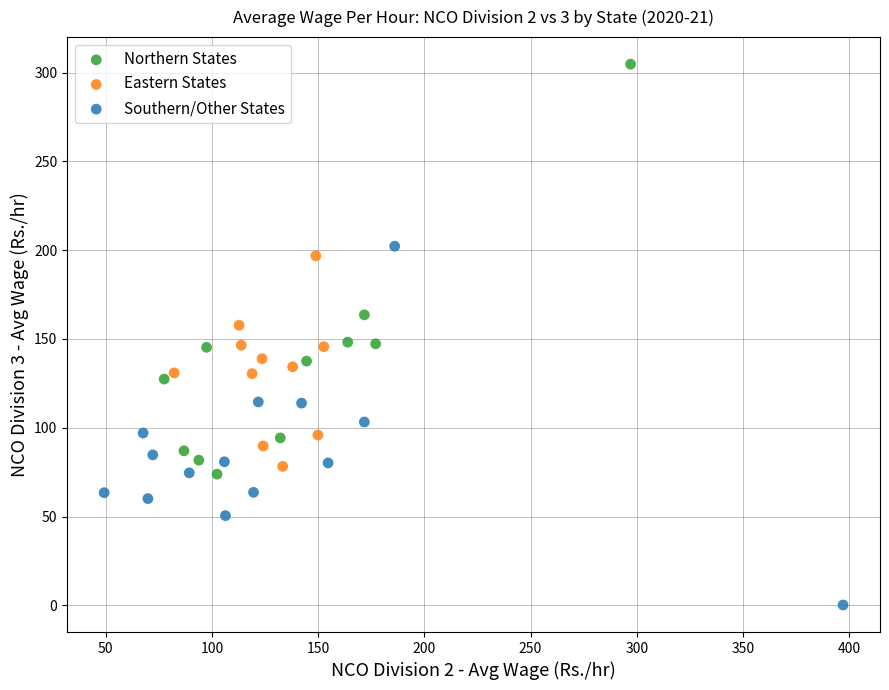

Which series contains the highest Y value?

Northern States